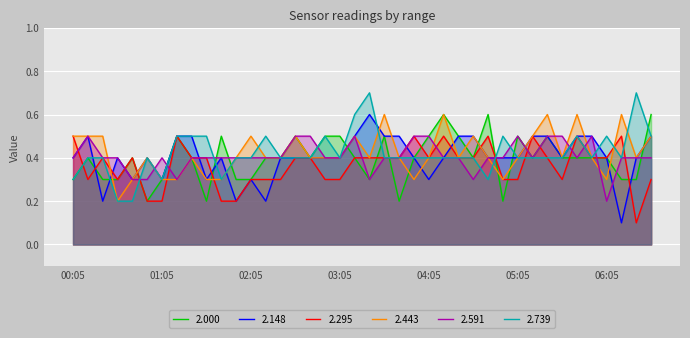

At how many categories does at least one series exceed 0?

40